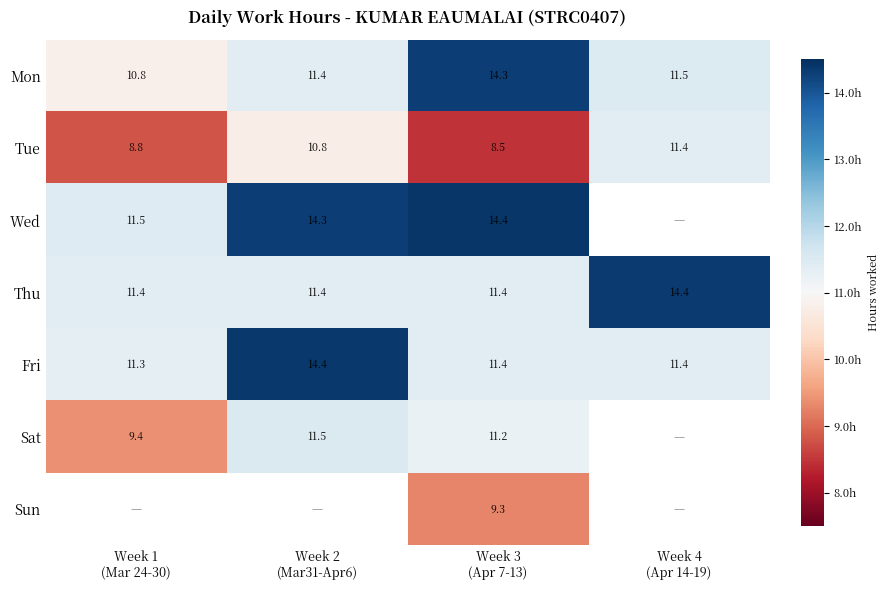

At how many categories does at least one series exceed -2?

4